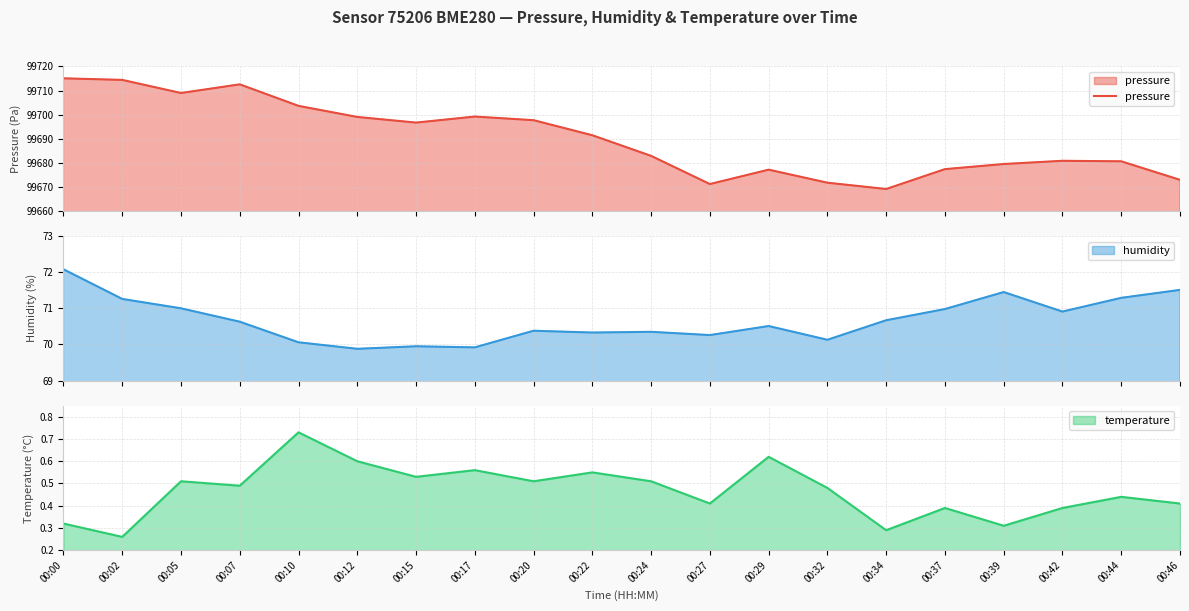

How many points are lower than both their immediate neighbors (excluding endpoints)?

4